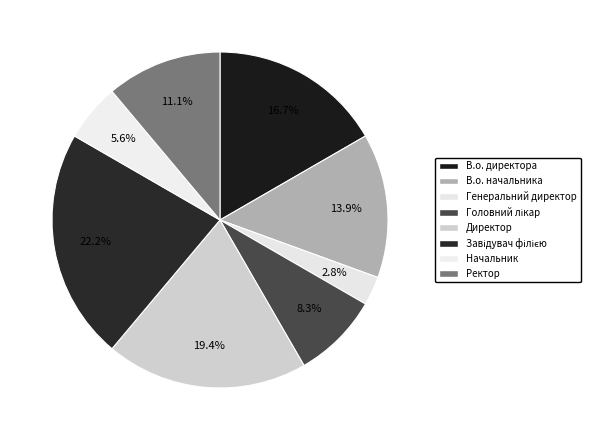

To the nearest percent, what portion does Генеральний директор represent?

3%